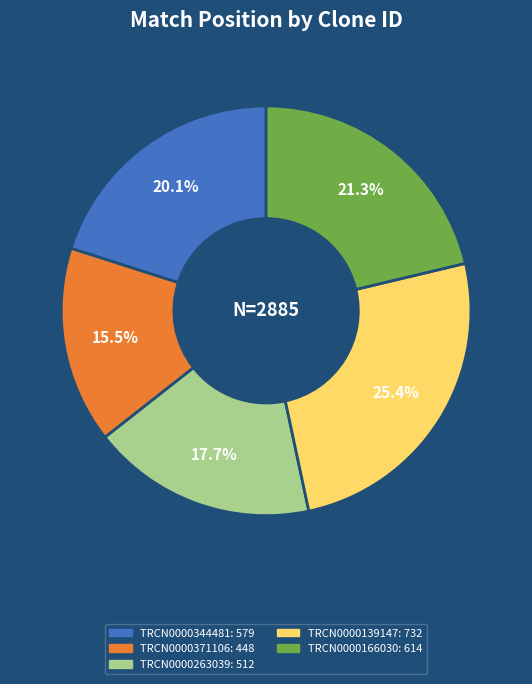

True or false: TRCN0000166030 accounts for 35% of the total.

False